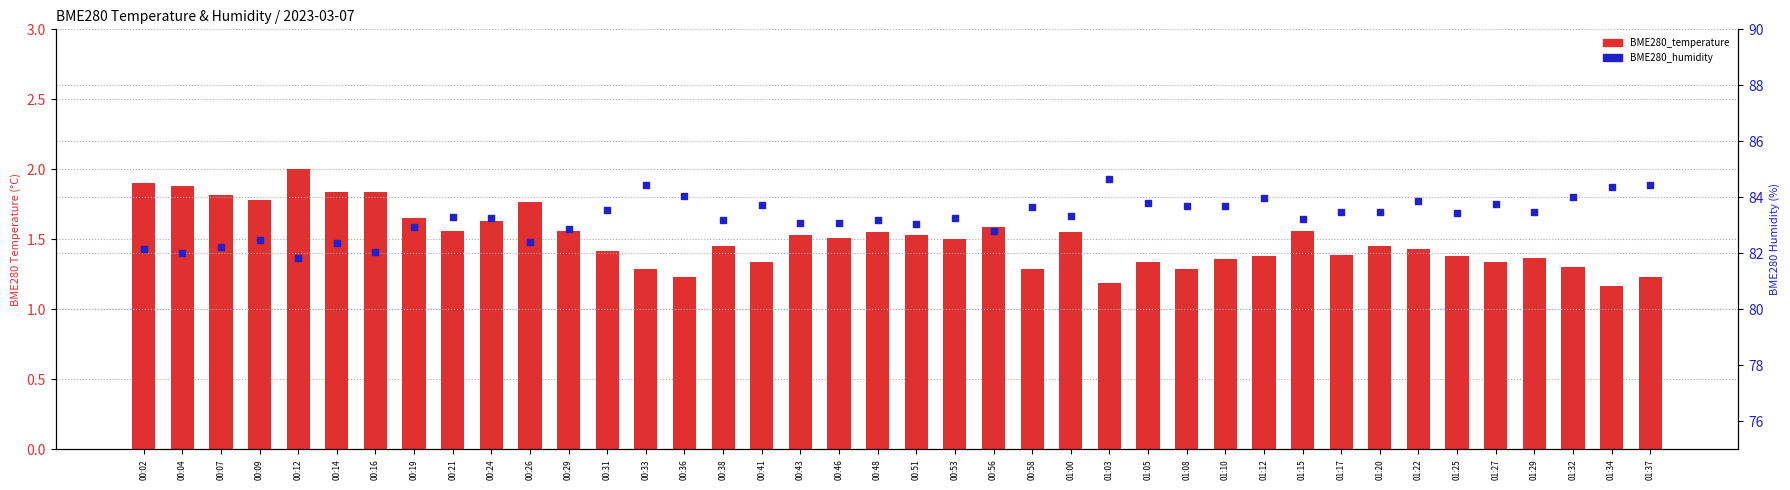

What are all the series names shown in the legend?

BME280_temperature, BME280_humidity